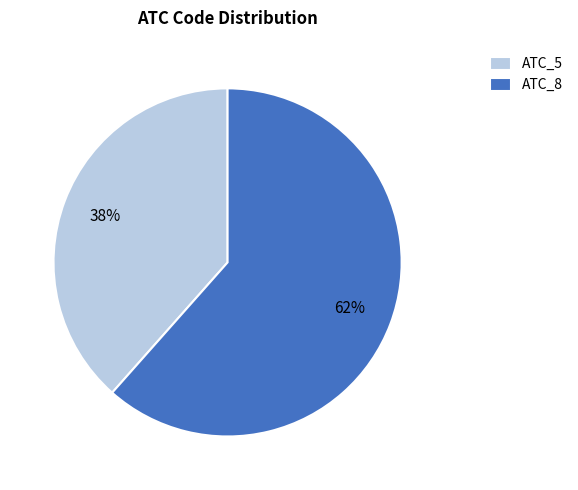

Is there any slice that represents more than half of the pie?

Yes